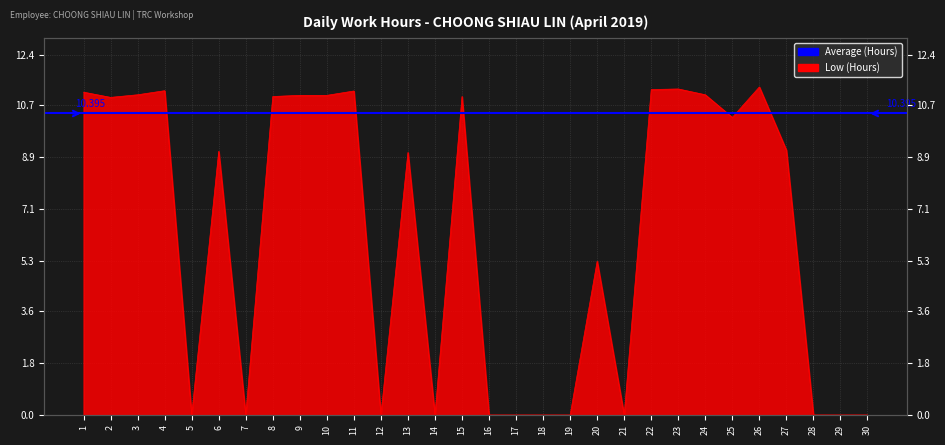

Rank the categories by value from lowest to highest.

5, 7, 12, 14, 16, 17, 18, 19, 21, 28, 29, 30, 20, 13, 6, 27, 25, 2, 8, 15, 9, 10, 3, 24, 1, 11, 4, 22, 23, 26